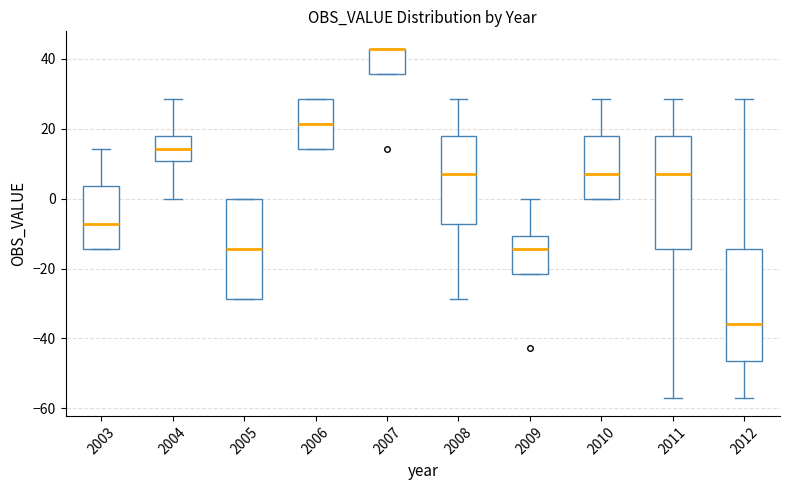

Reading left to right, transcribe this box plot: for each box, give where its median line is, the range the box spans, and where its two whiskers end, as read against the y-axis. The values are not printed on the chart, so give them approximately, as read against the axis.

2003: median -8, box -14 to 4, whiskers -14 to 14
2004: median 14, box 10 to 18, whiskers 0 to 28
2005: median -14, box -28 to 0, whiskers -28 to 0
2006: median 22, box 14 to 28, whiskers 14 to 28
2007: median 42 (drawn on the box's upper edge), box 36 to 42, whiskers 36 to 42
2008: median 8, box -8 to 18, whiskers -28 to 28
2009: median -14, box -22 to -10, whiskers -22 to 0
2010: median 8, box 0 to 18, whiskers 0 to 28
2011: median 8, box -14 to 18, whiskers -58 to 28
2012: median -36, box -46 to -14, whiskers -58 to 28